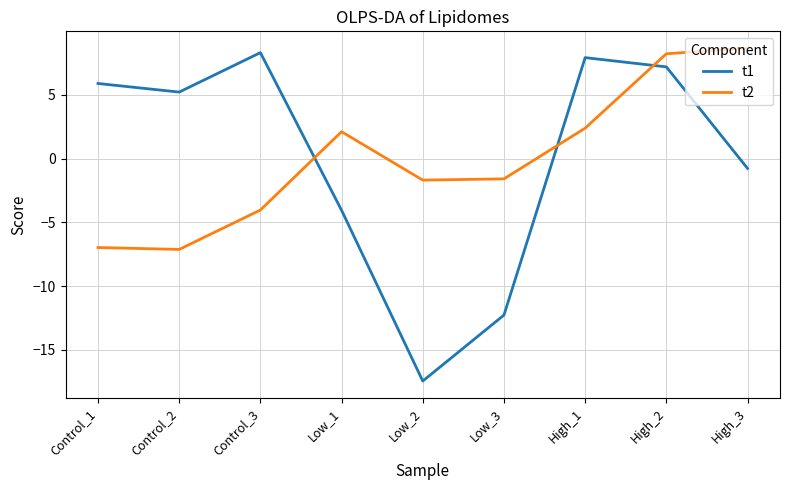

Which series has the widest spread of values?

t1